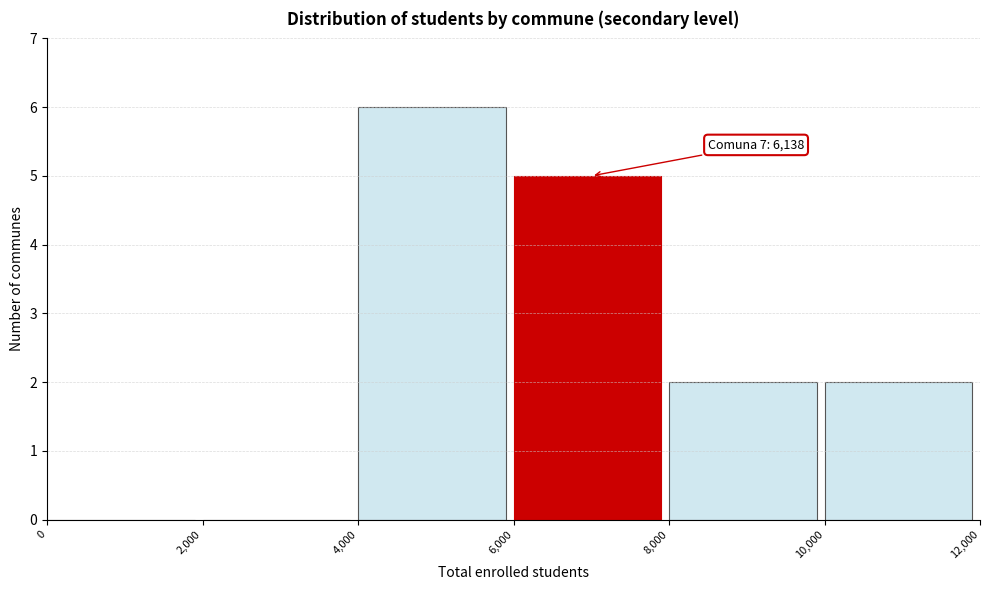

Which range on the x-axis has the tallest bar?

4,000 to 6,000